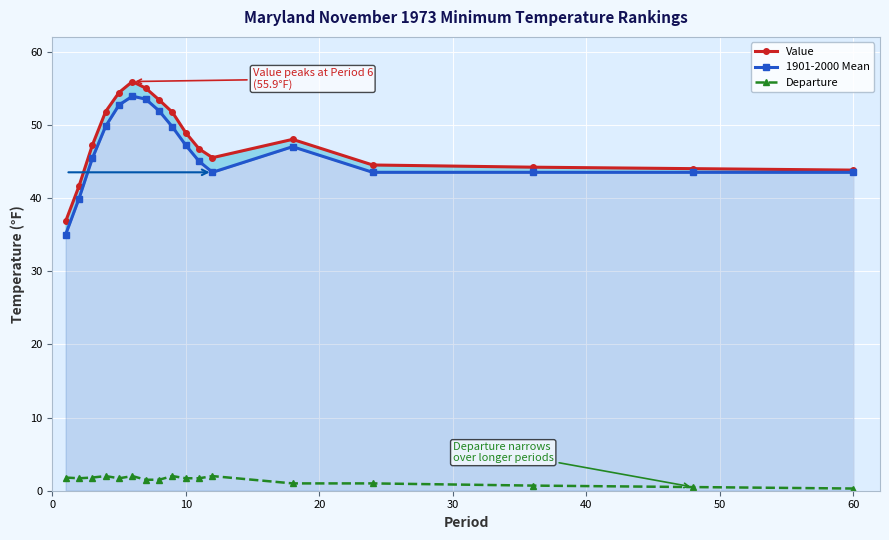

True or false: Value and Departure cross at least once.

False